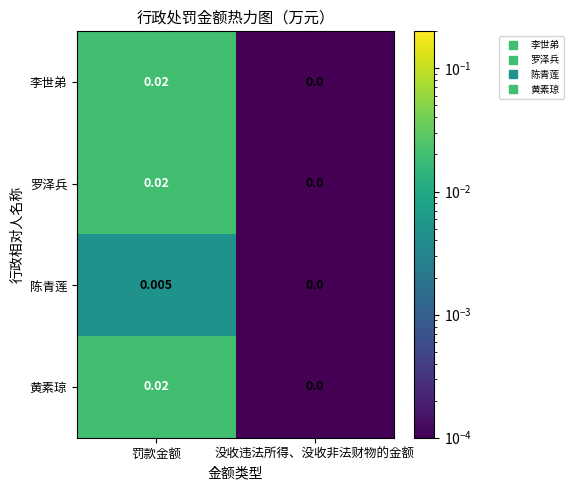

At which label does 黄素琼 reach its peak?

罚款金额